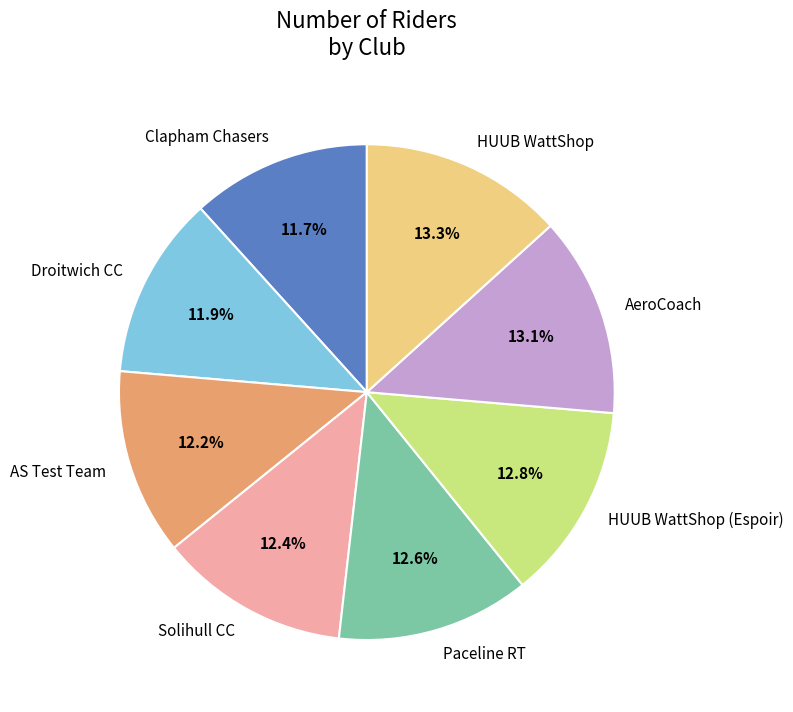

Does Clapham Chasers represent more than half of the total?

No